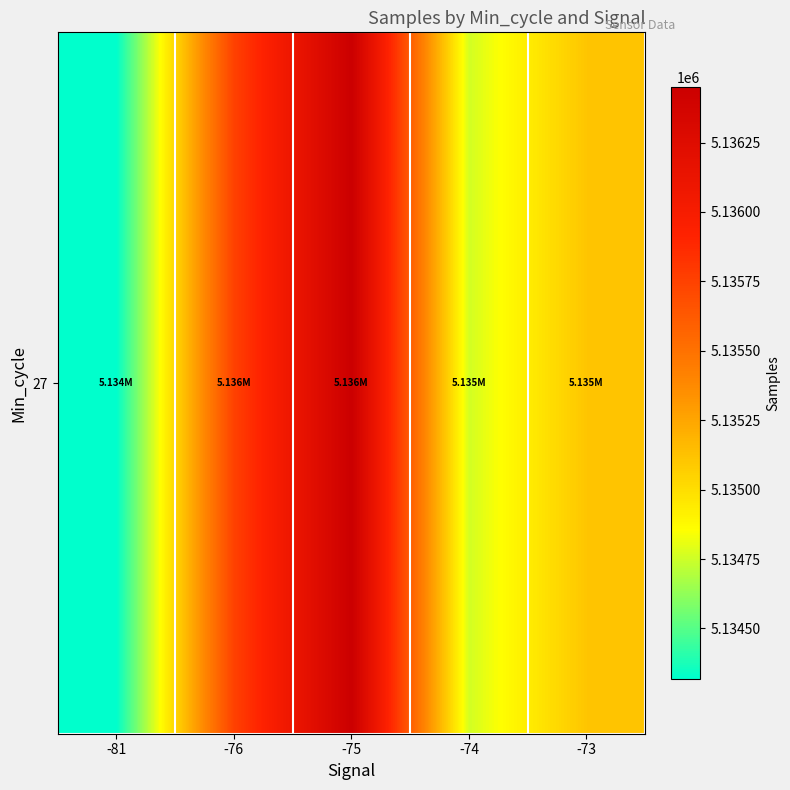

List the labels in order of value, largest first.

-75, -76, -73, -74, -81